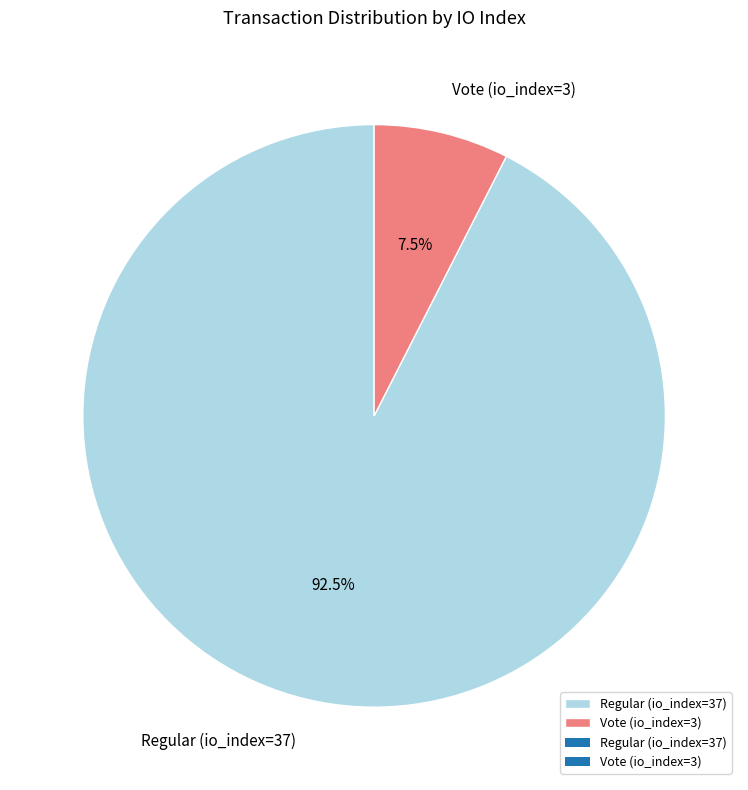

Which has a higher value, Vote (io_index=3) or Regular (io_index=37)?

Regular (io_index=37)